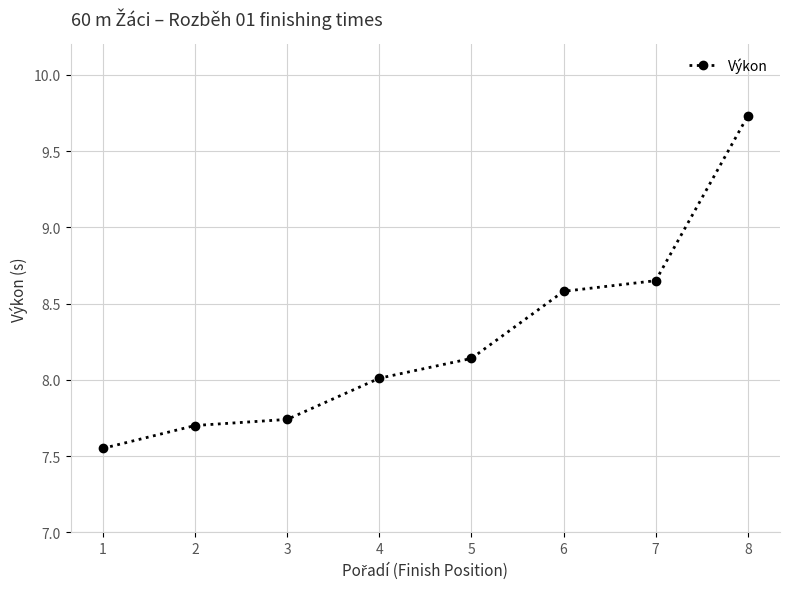

What is the value of the 4th point from the left?

8.0